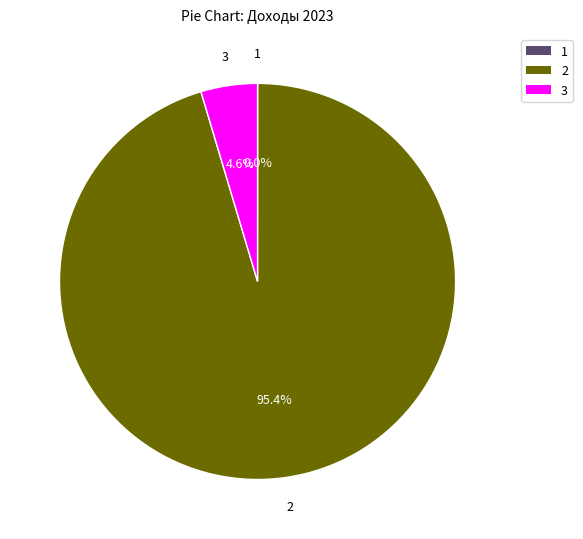

Does any single category account for the majority?

Yes